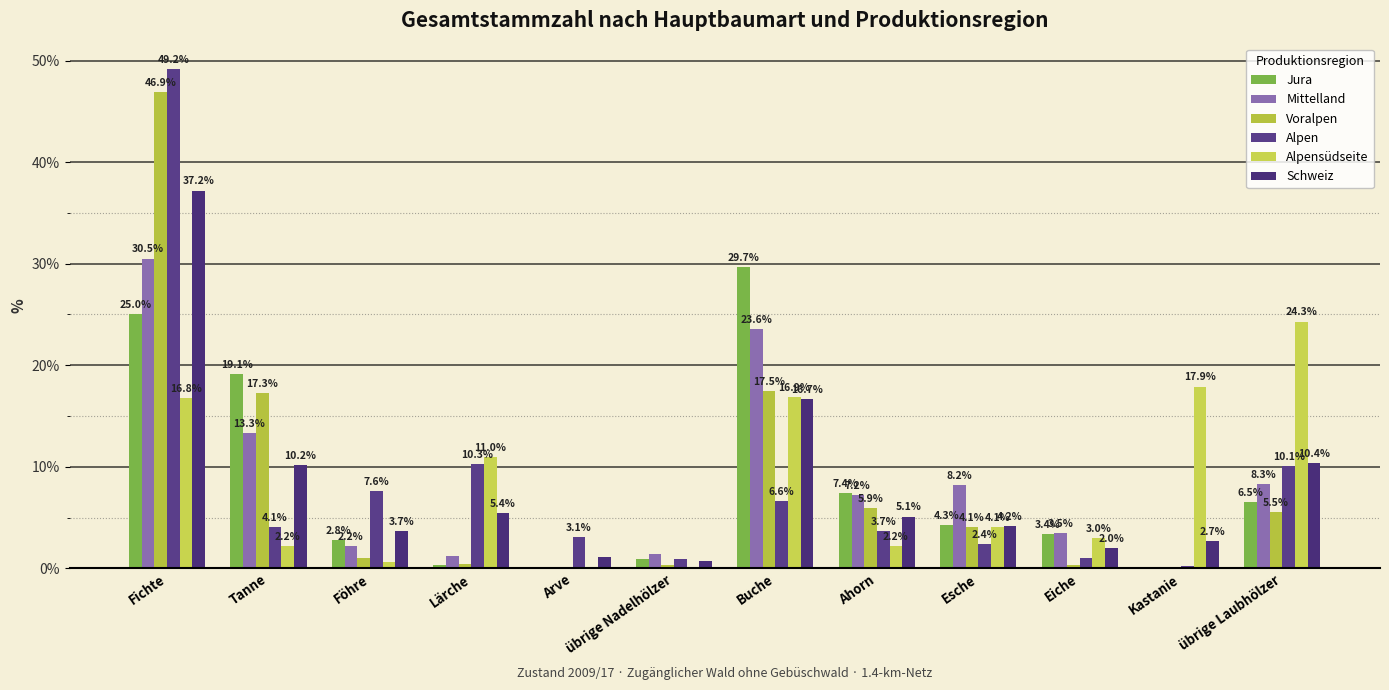

How many groups of bars are there?

12